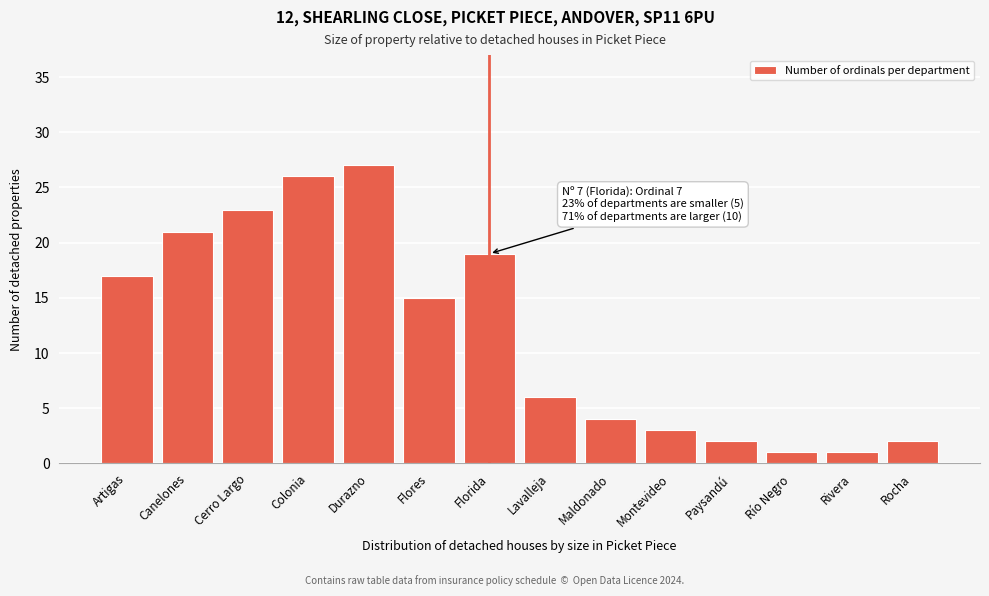

Reading left to right, transcribe all the data shown in this chart.

Artigas=17	Canelones=21	Cerro Largo=23	Colonia=26	Durazno=27	Flores=15	Florida=19	Lavalleja=6	Maldonado=4	Montevideo=3	Paysandú=2	Río Negro=1	Rivera=1	Rocha=2